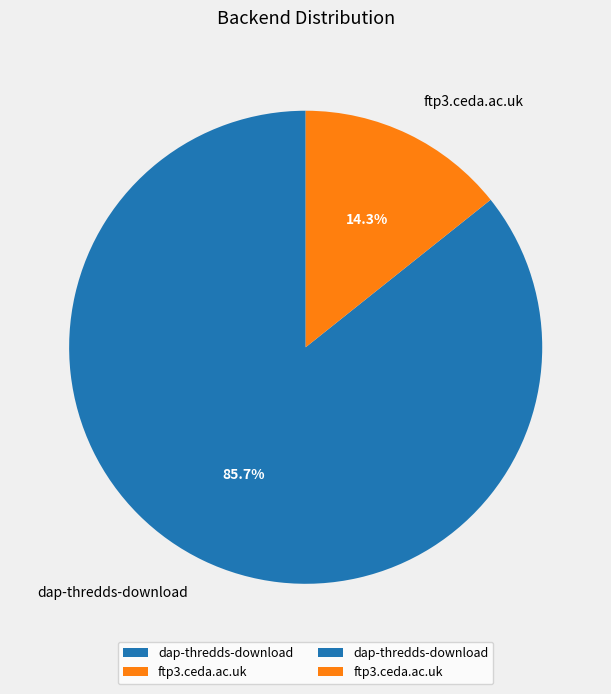

Do ftp3.ceda.ac.uk and dap-thredds-download together represent more than half of the pie?

Yes